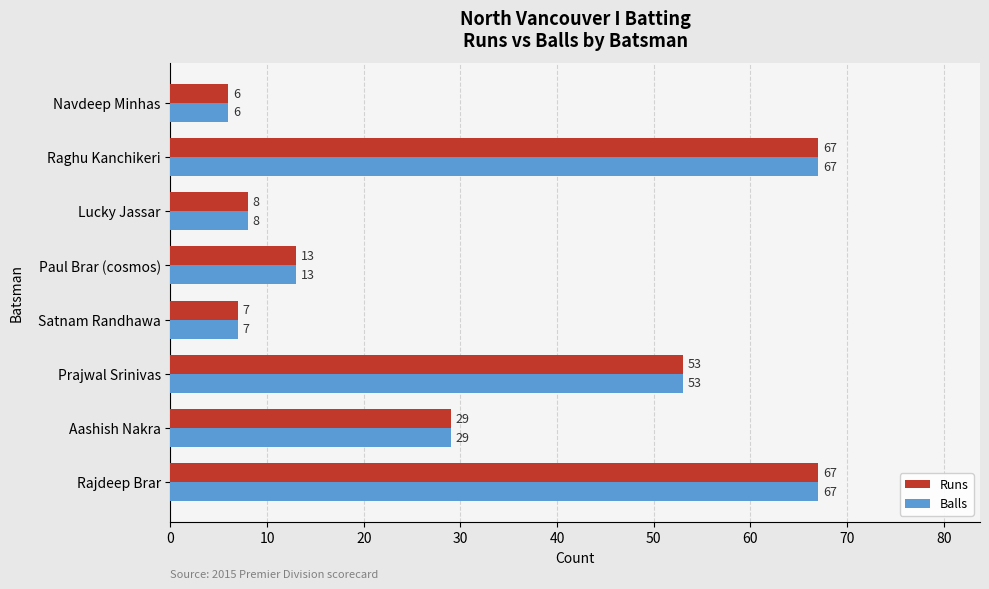

At which label is Runs closest to 36?

Aashish Nakra